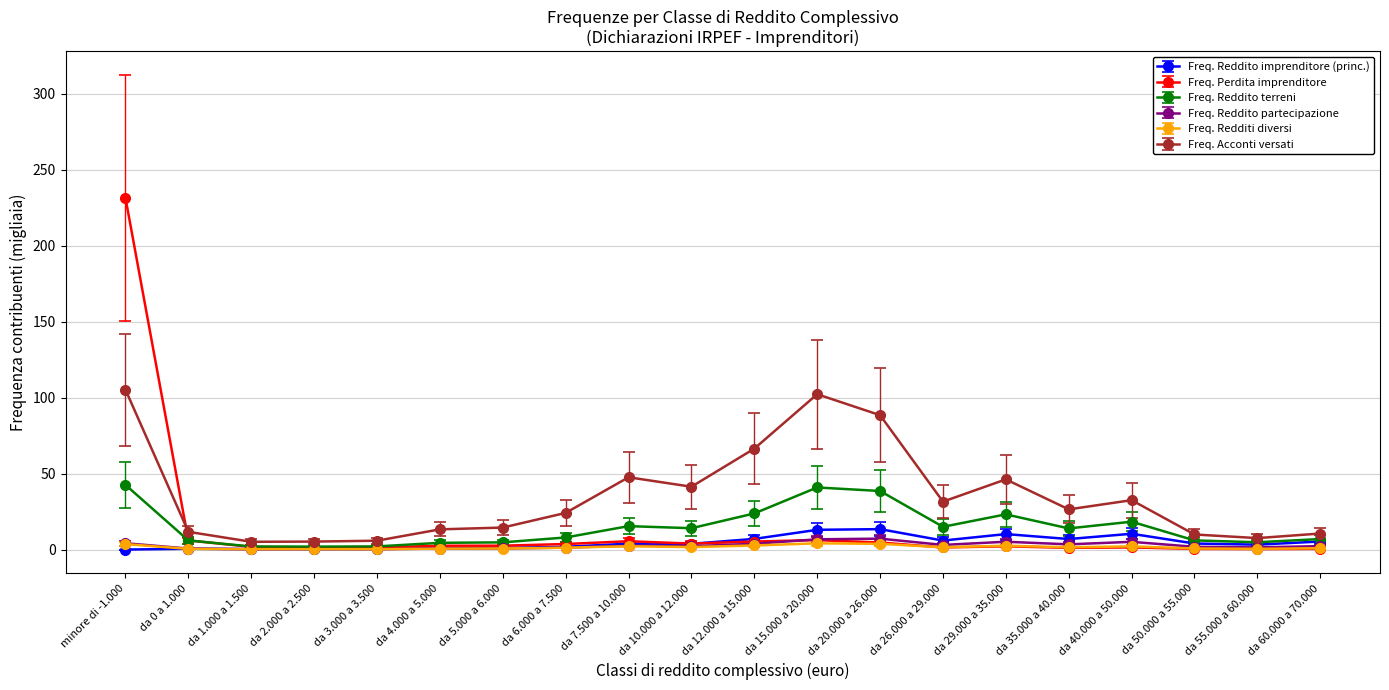

Does the chart display data point markers on the line(s)?

Yes